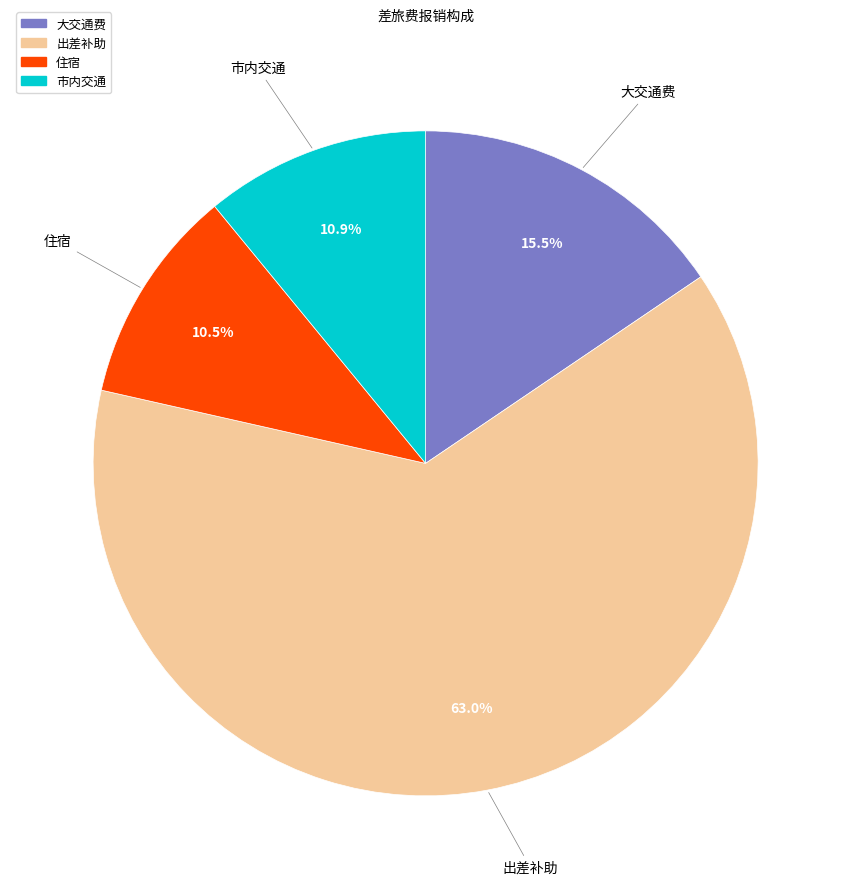

Which slice is the largest?

出差补助